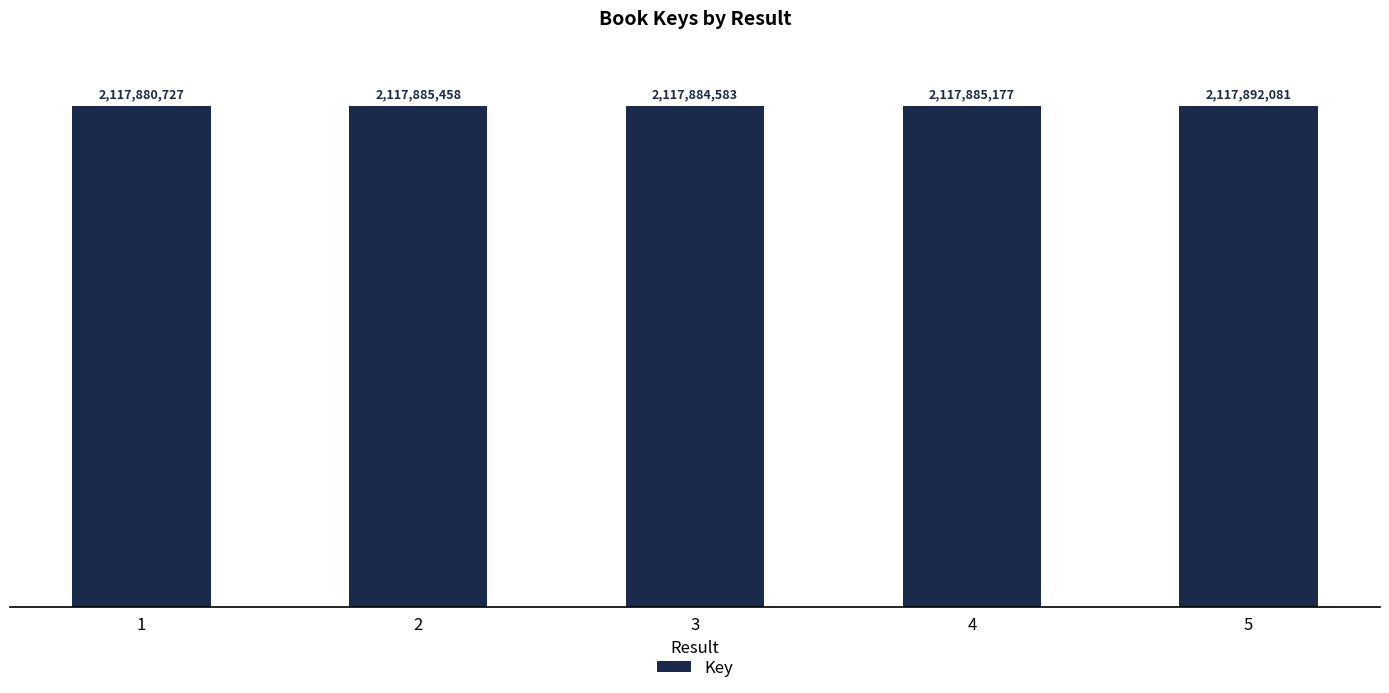

What is the sum of all values?

10589428026